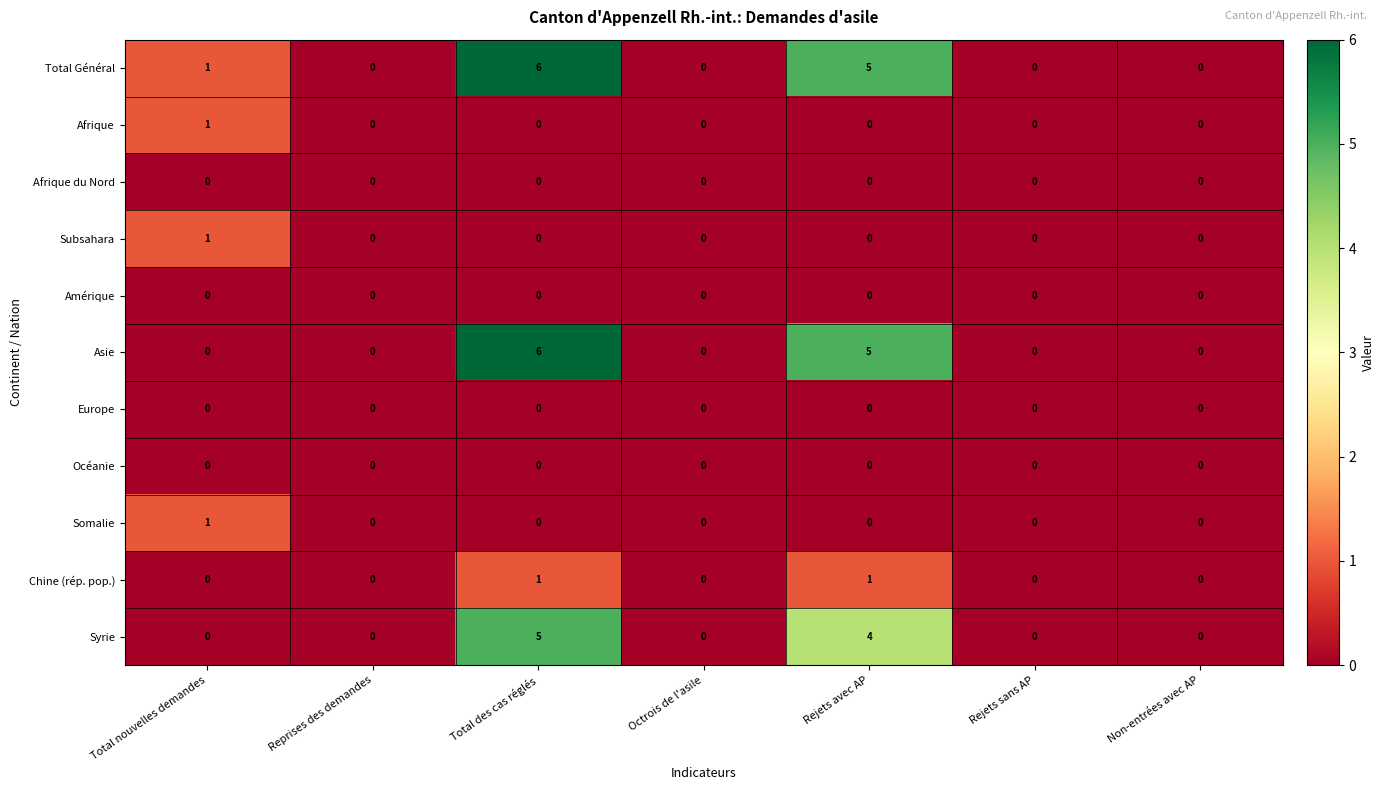

Which category has the highest value in the Subsahara series?

Total nouvelles demandes